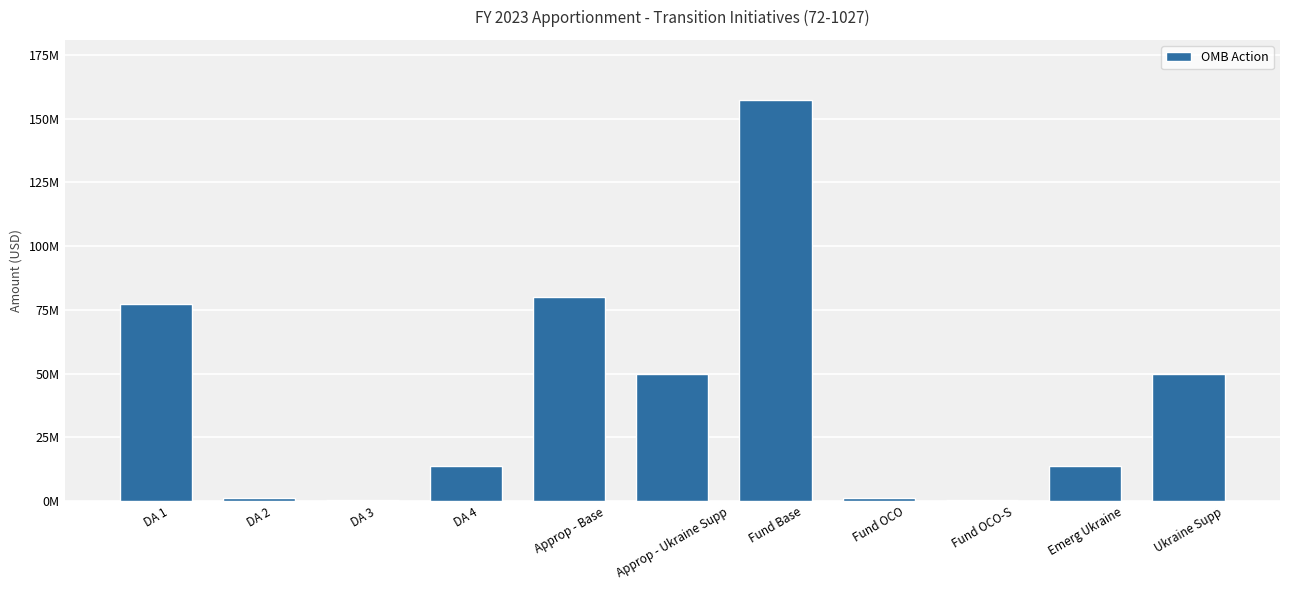

What is the value of the 4th bar from the left?

13819501